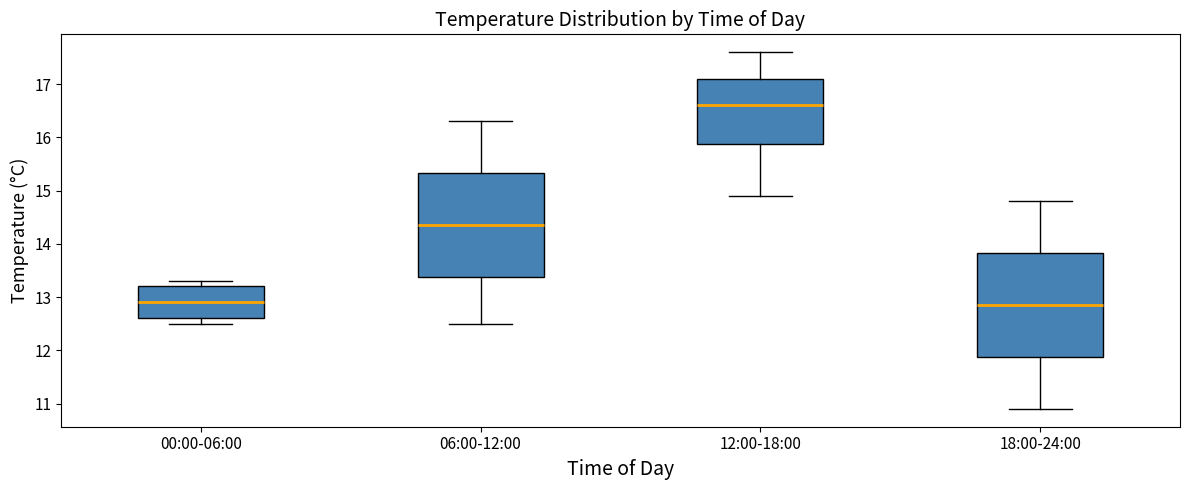

Reading left to right, read every box against the y-axis: the position of its median line, the range the box covers, and the ends of its whiskers. The values are not printed on the chart, so give them approximately, as read against the axis.

00:00-06:00: median 12.9, box 12.6 to 13.2, whiskers 12.5 to 13.3
06:00-12:00: median 14.4, box 13.4 to 15.3, whiskers 12.5 to 16.3
12:00-18:00: median 16.6, box 15.9 to 17.1, whiskers 14.9 to 17.6
18:00-24:00: median 12.9, box 11.9 to 13.8, whiskers 10.9 to 14.8